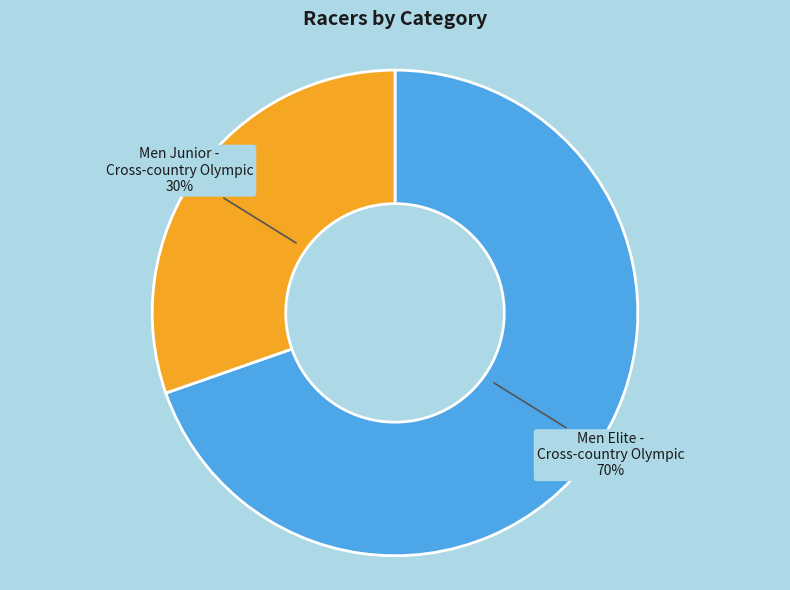

Which category has the biggest portion of the pie?

Men Elite - Cross-country Olympic